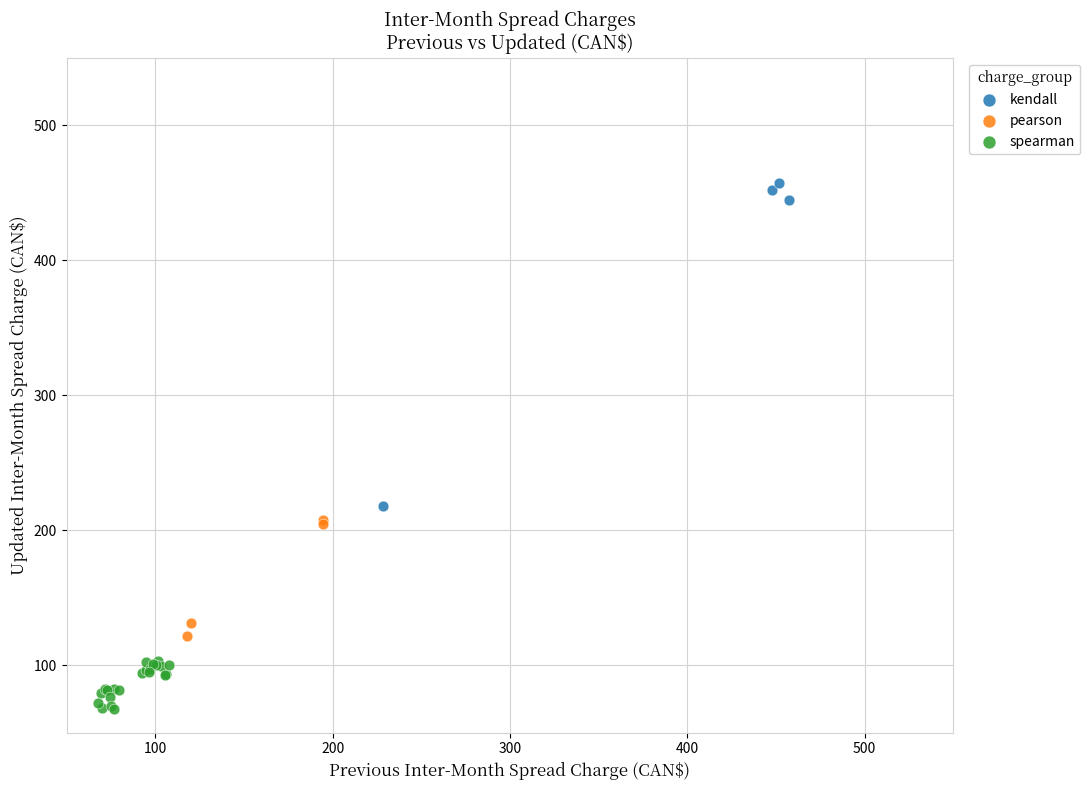

Which series has the largest Y range (max minus min)?

kendall